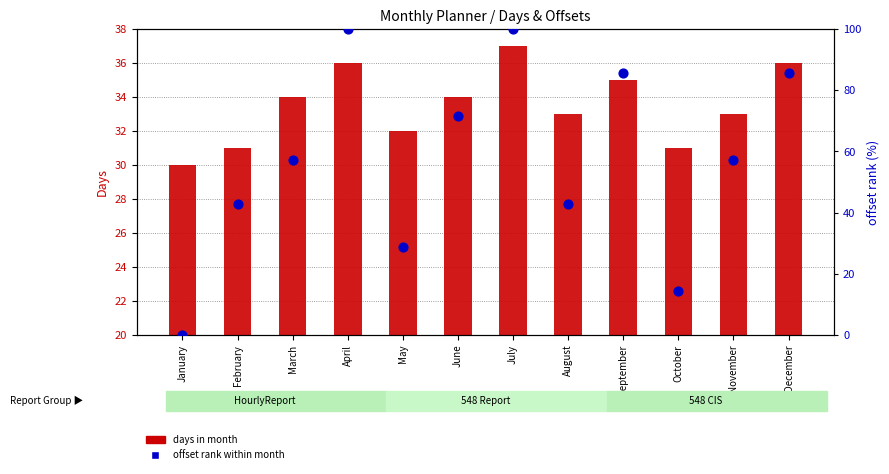

Which series contains the highest Y value?

offset rank within month